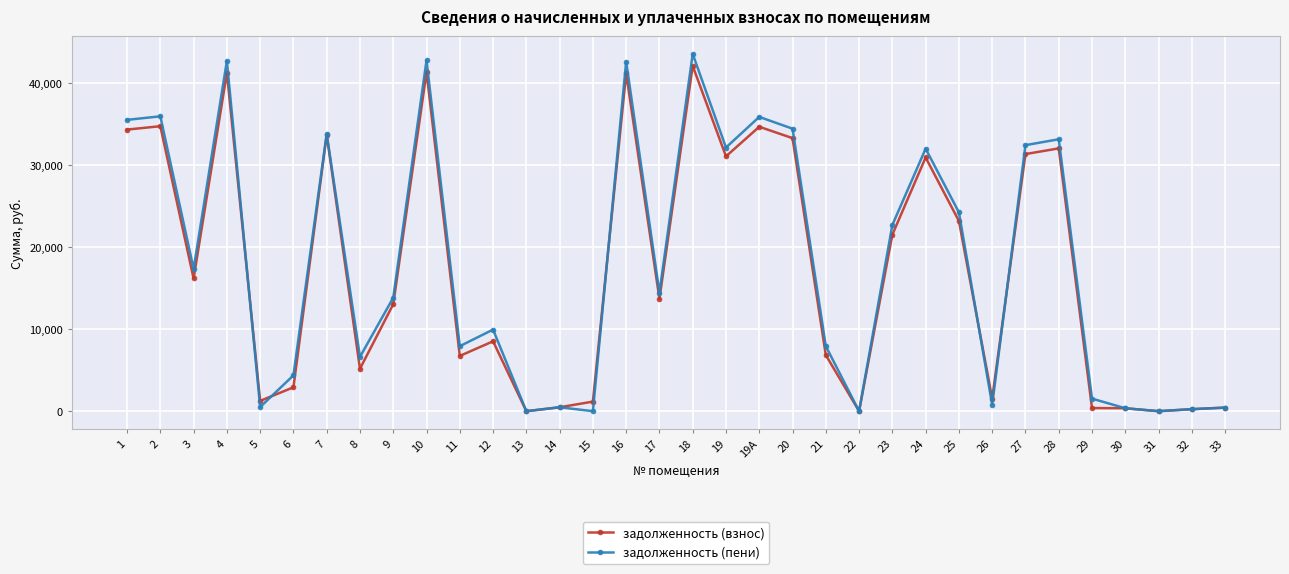

What is the value of the задолженность (пени) point at the 24th from the left?

22681.9